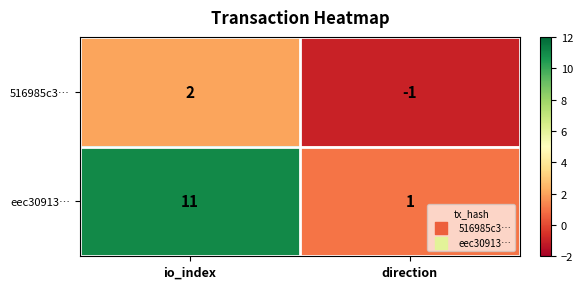

Reading left to right, extract all data points from this chart.

516985c3…: io_index=2	direction=-1
eec30913…: io_index=11	direction=1